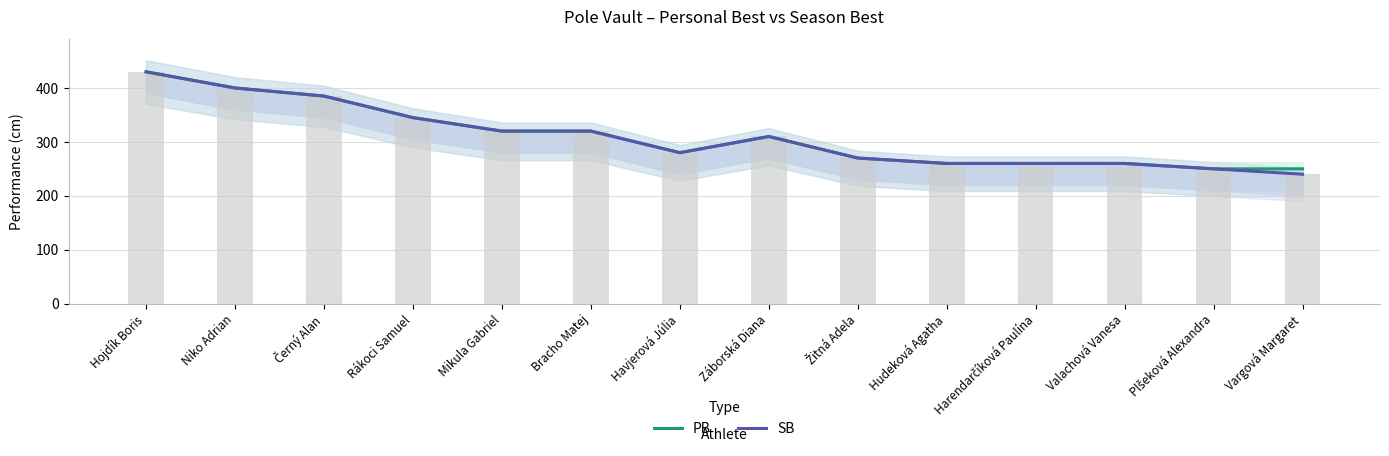

True or false: PB has a value of 88 at Černý Alan.

False